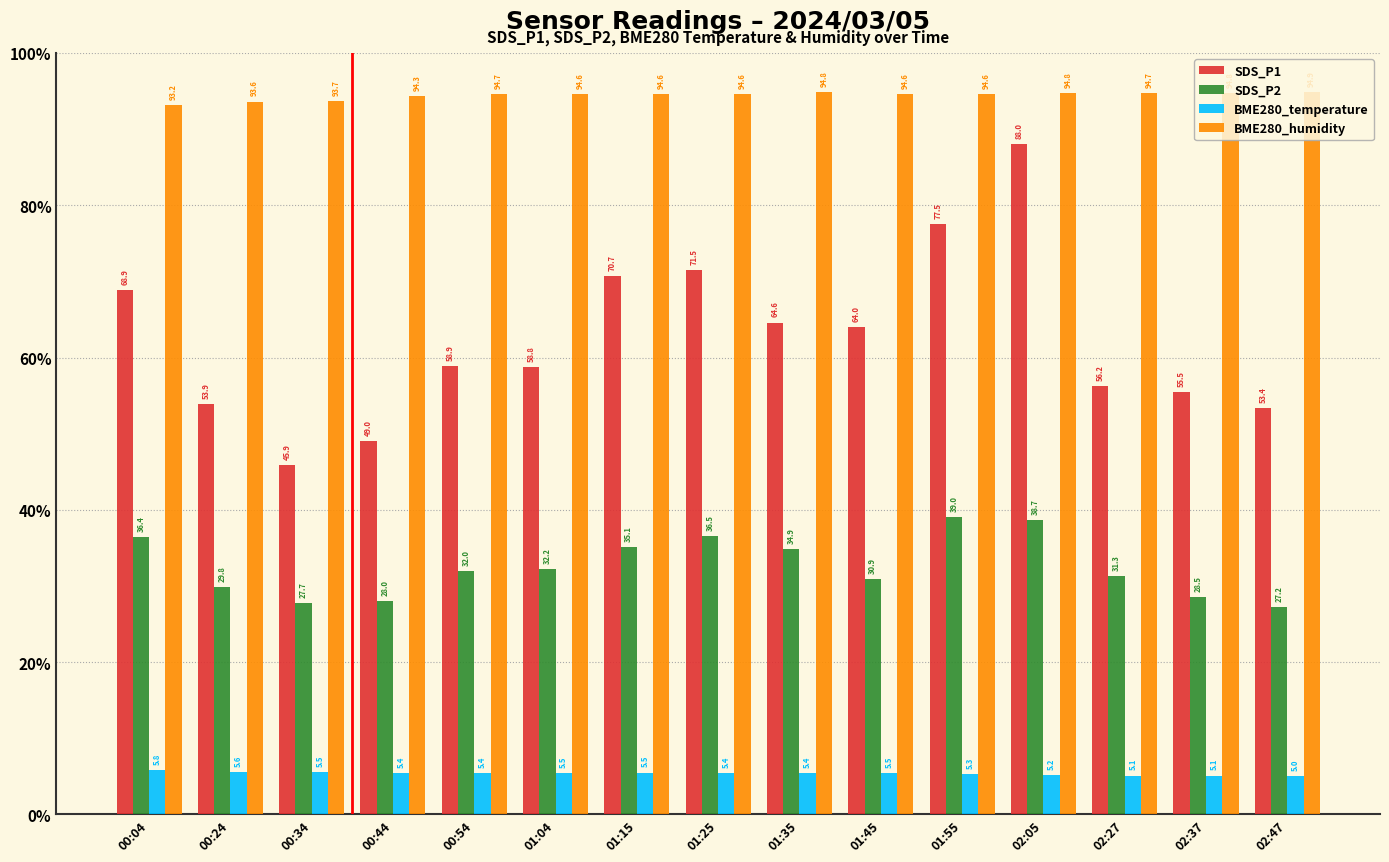

What is the difference between the BME280_temperature values at 02:27 and 01:35?

0.3